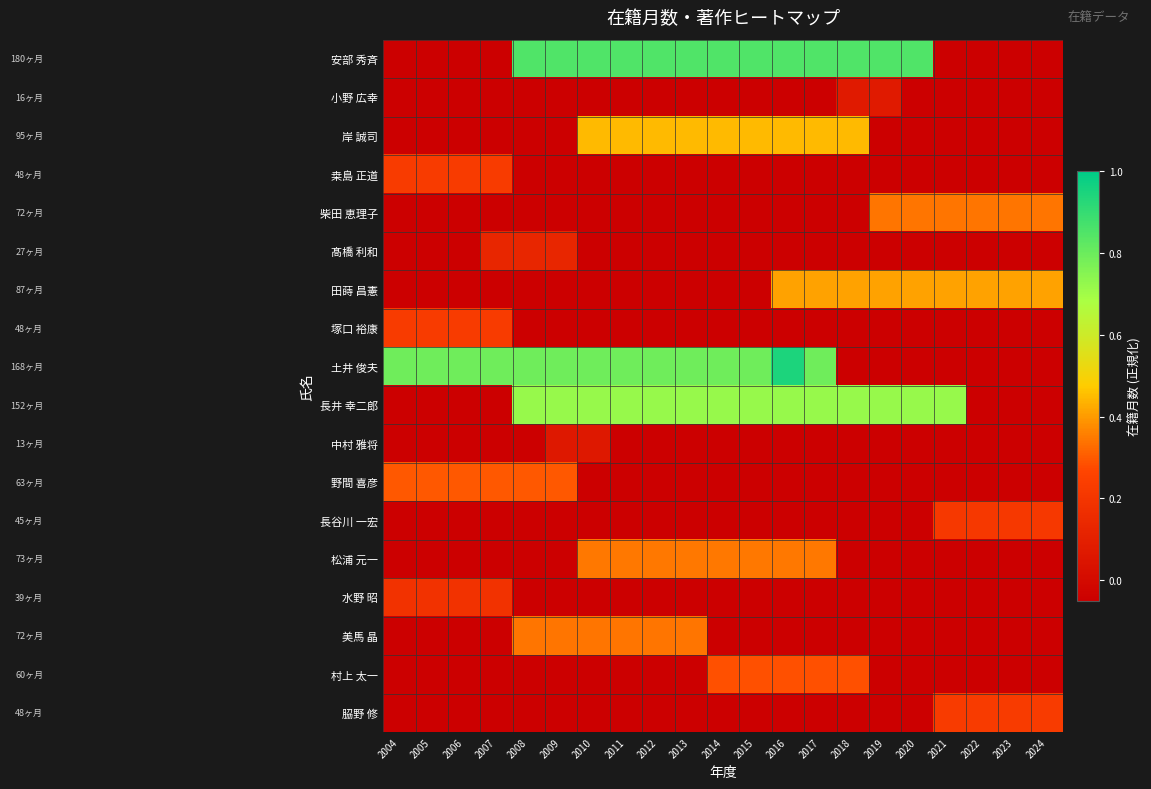

Reading left to right, transcribe all the data shown in this chart.

安部 秀斉: 2004=-0.1	2005=-0.1	2006=-0.1	2007=-0.1	2008=0.8	2009=0.8	2010=0.8	2011=0.8	2012=0.8	2013=0.8	2014=0.8	2015=0.8	2016=0.8	2017=0.8	2018=0.8	2019=0.8	2020=0.8	2021=-0.1	2022=-0.1	2023=-0.1	2024=-0.1
小野 広幸: 2004=-0.1	2005=-0.1	2006=-0.1	2007=-0.1	2008=-0.1	2009=-0.1	2010=-0.1	2011=-0.1	2012=-0.1	2013=-0.1	2014=-0.1	2015=-0.1	2016=-0.1	2017=-0.1	2018=0.1	2019=0.1	2020=-0.1	2021=-0.1	2022=-0.1	2023=-0.1	2024=-0.1
岸 誠司: 2004=-0.1	2005=-0.1	2006=-0.1	2007=-0.1	2008=-0.1	2009=-0.1	2010=0.4	2011=0.4	2012=0.4	2013=0.4	2014=0.4	2015=0.4	2016=0.4	2017=0.4	2018=0.4	2019=-0.1	2020=-0.1	2021=-0.1	2022=-0.1	2023=-0.1	2024=-0.1
桒島 正道: 2004=0.2	2005=0.2	2006=0.2	2007=0.2	2008=-0.1	2009=-0.1	2010=-0.1	2011=-0.1	2012=-0.1	2013=-0.1	2014=-0.1	2015=-0.1	2016=-0.1	2017=-0.1	2018=-0.1	2019=-0.1	2020=-0.1	2021=-0.1	2022=-0.1	2023=-0.1	2024=-0.1
柴田 恵理子: 2004=-0.1	2005=-0.1	2006=-0.1	2007=-0.1	2008=-0.1	2009=-0.1	2010=-0.1	2011=-0.1	2012=-0.1	2013=-0.1	2014=-0.1	2015=-0.1	2016=-0.1	2017=-0.1	2018=-0.1	2019=0.3	2020=0.3	2021=0.3	2022=0.3	2023=0.3	2024=0.3
髙橋 利和: 2004=-0.1	2005=-0.1	2006=-0.1	2007=0.1	2008=0.1	2009=0.1	2010=-0.1	2011=-0.1	2012=-0.1	2013=-0.1	2014=-0.1	2015=-0.1	2016=-0.1	2017=-0.1	2018=-0.1	2019=-0.1	2020=-0.1	2021=-0.1	2022=-0.1	2023=-0.1	2024=-0.1
田蒔 昌憲: 2004=-0.1	2005=-0.1	2006=-0.1	2007=-0.1	2008=-0.1	2009=-0.1	2010=-0.1	2011=-0.1	2012=-0.1	2013=-0.1	2014=-0.1	2015=-0.1	2016=0.4	2017=0.4	2018=0.4	2019=0.4	2020=0.4	2021=0.4	2022=0.4	2023=0.4	2024=0.4
塚口 裕康: 2004=0.2	2005=0.2	2006=0.2	2007=0.2	2008=-0.1	2009=-0.1	2010=-0.1	2011=-0.1	2012=-0.1	2013=-0.1	2014=-0.1	2015=-0.1	2016=-0.1	2017=-0.1	2018=-0.1	2019=-0.1	2020=-0.1	2021=-0.1	2022=-0.1	2023=-0.1	2024=-0.1
土井 俊夫: 2004=0.8	2005=0.8	2006=0.8	2007=0.8	2008=0.8	2009=0.8	2010=0.8	2011=0.8	2012=0.8	2013=0.8	2014=0.8	2015=0.8	2016=0.9	2017=0.8	2018=-0.1	2019=-0.1	2020=-0.1	2021=-0.1	2022=-0.1	2023=-0.1	2024=-0.1
長井 幸二郎: 2004=-0.1	2005=-0.1	2006=-0.1	2007=-0.1	2008=0.7	2009=0.7	2010=0.7	2011=0.7	2012=0.7	2013=0.7	2014=0.7	2015=0.7	2016=0.7	2017=0.7	2018=0.7	2019=0.7	2020=0.7	2021=0.7	2022=-0.1	2023=-0.1	2024=-0.1
中村 雅将: 2004=-0.1	2005=-0.1	2006=-0.1	2007=-0.1	2008=-0.1	2009=0.1	2010=0.1	2011=-0.1	2012=-0.1	2013=-0.1	2014=-0.1	2015=-0.1	2016=-0.1	2017=-0.1	2018=-0.1	2019=-0.1	2020=-0.1	2021=-0.1	2022=-0.1	2023=-0.1	2024=-0.1
野間 喜彦: 2004=0.3	2005=0.3	2006=0.3	2007=0.3	2008=0.3	2009=0.3	2010=-0.1	2011=-0.1	2012=-0.1	2013=-0.1	2014=-0.1	2015=-0.1	2016=-0.1	2017=-0.1	2018=-0.1	2019=-0.1	2020=-0.1	2021=-0.1	2022=-0.1	2023=-0.1	2024=-0.1
長谷川 一宏: 2004=-0.1	2005=-0.1	2006=-0.1	2007=-0.1	2008=-0.1	2009=-0.1	2010=-0.1	2011=-0.1	2012=-0.1	2013=-0.1	2014=-0.1	2015=-0.1	2016=-0.1	2017=-0.1	2018=-0.1	2019=-0.1	2020=-0.1	2021=0.2	2022=0.2	2023=0.2	2024=0.2
松浦 元一: 2004=-0.1	2005=-0.1	2006=-0.1	2007=-0.1	2008=-0.1	2009=-0.1	2010=0.3	2011=0.3	2012=0.3	2013=0.3	2014=0.3	2015=0.3	2016=0.3	2017=0.3	2018=-0.1	2019=-0.1	2020=-0.1	2021=-0.1	2022=-0.1	2023=-0.1	2024=-0.1
水野 昭: 2004=0.2	2005=0.2	2006=0.2	2007=0.2	2008=-0.1	2009=-0.1	2010=-0.1	2011=-0.1	2012=-0.1	2013=-0.1	2014=-0.1	2015=-0.1	2016=-0.1	2017=-0.1	2018=-0.1	2019=-0.1	2020=-0.1	2021=-0.1	2022=-0.1	2023=-0.1	2024=-0.1
美馬 晶: 2004=-0.1	2005=-0.1	2006=-0.1	2007=-0.1	2008=0.3	2009=0.3	2010=0.3	2011=0.3	2012=0.3	2013=0.3	2014=-0.1	2015=-0.1	2016=-0.1	2017=-0.1	2018=-0.1	2019=-0.1	2020=-0.1	2021=-0.1	2022=-0.1	2023=-0.1	2024=-0.1
村上 太一: 2004=-0.1	2005=-0.1	2006=-0.1	2007=-0.1	2008=-0.1	2009=-0.1	2010=-0.1	2011=-0.1	2012=-0.1	2013=-0.1	2014=0.3	2015=0.3	2016=0.3	2017=0.3	2018=0.3	2019=-0.1	2020=-0.1	2021=-0.1	2022=-0.1	2023=-0.1	2024=-0.1
𦚰野 修: 2004=-0.1	2005=-0.1	2006=-0.1	2007=-0.1	2008=-0.1	2009=-0.1	2010=-0.1	2011=-0.1	2012=-0.1	2013=-0.1	2014=-0.1	2015=-0.1	2016=-0.1	2017=-0.1	2018=-0.1	2019=-0.1	2020=-0.1	2021=0.2	2022=0.2	2023=0.2	2024=0.2